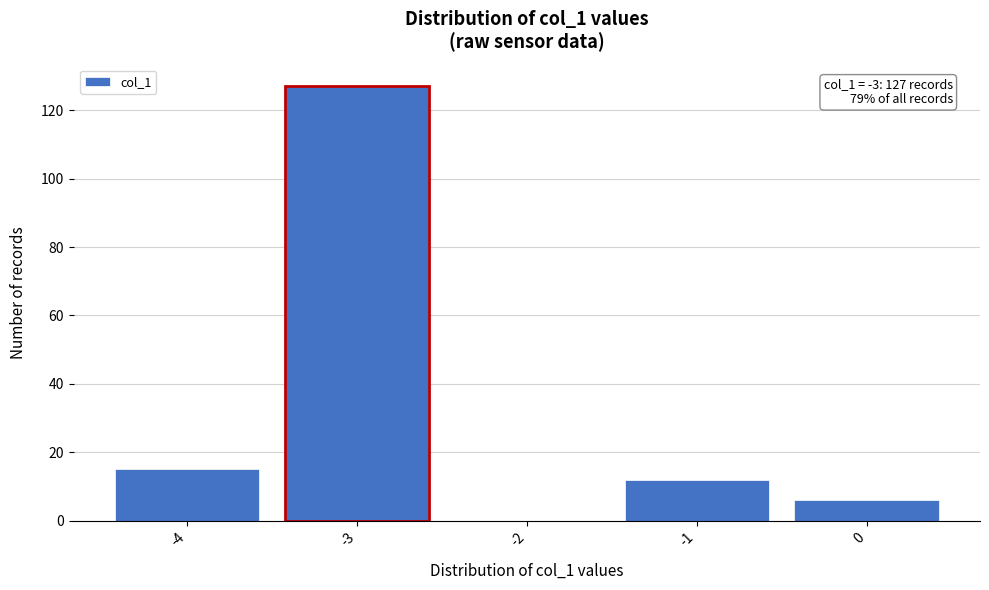

Over which range of the x-axis is the bar tallest?

-3.5 to -2.5